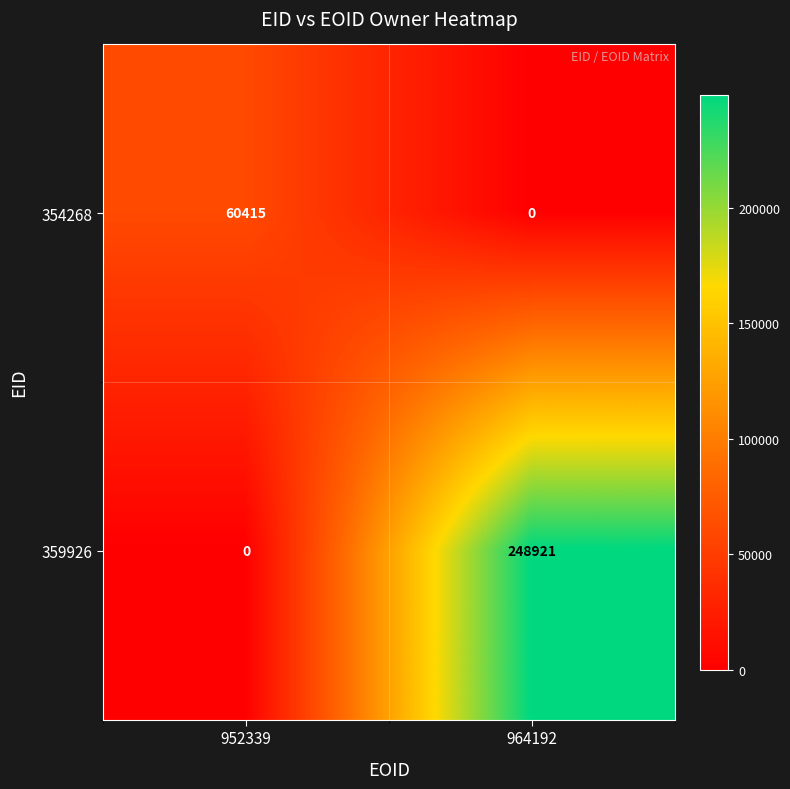

Which series has the widest spread of values?

359926